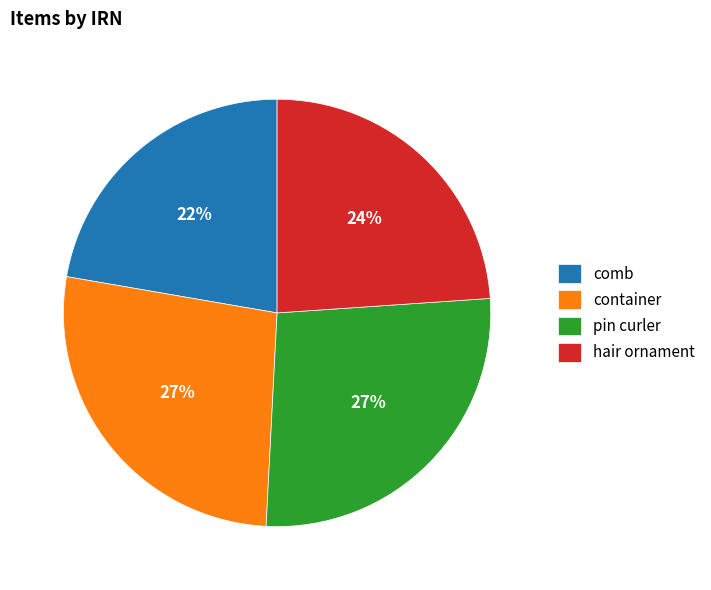

Does container represent more than half of the total?

No